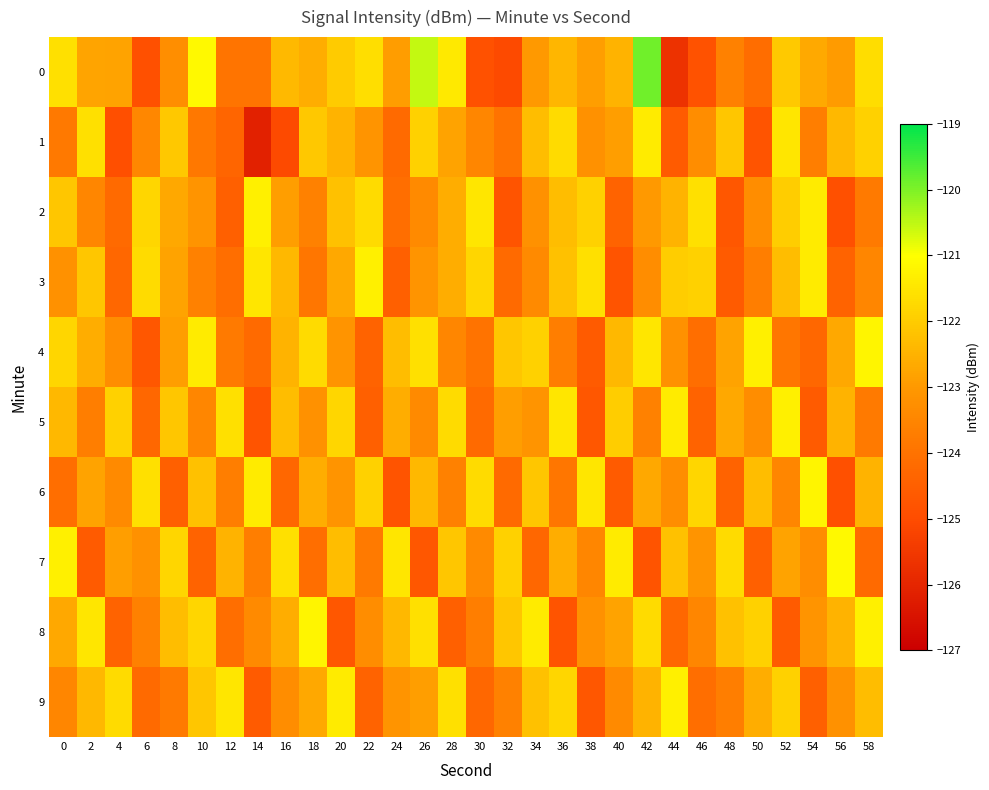

Between 44 and 30, which is larger?

30